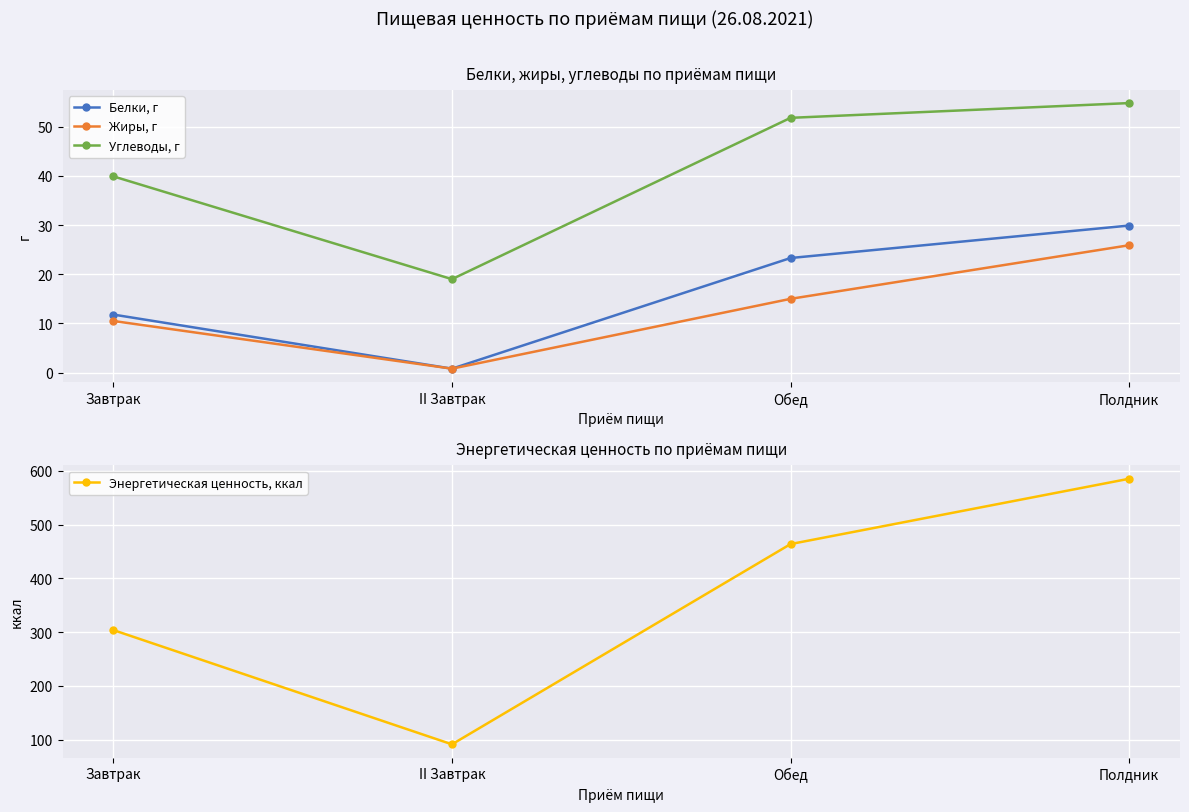

At which label does Энергетическая ценность, ккал reach its peak?

Полдник